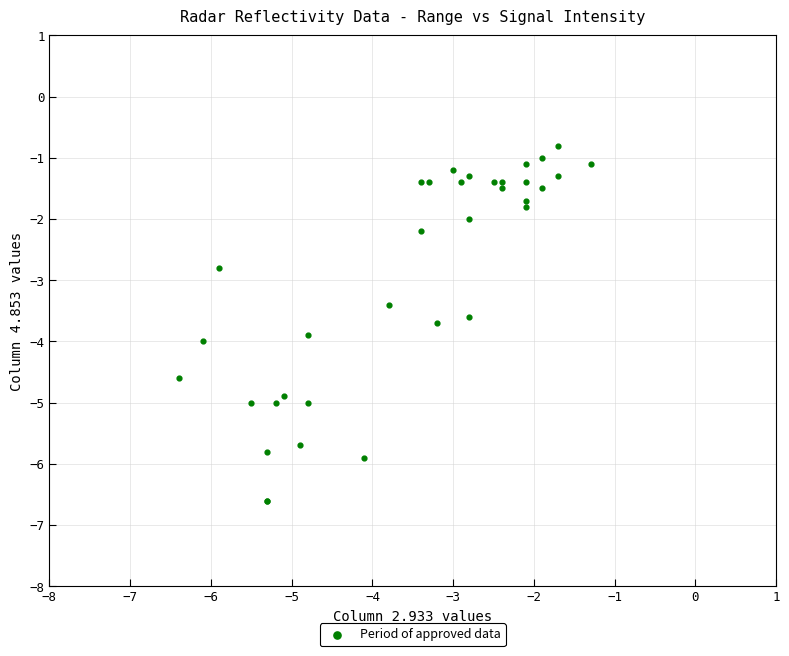

What Y value in the scatter plot is closest to -3?

-2.8